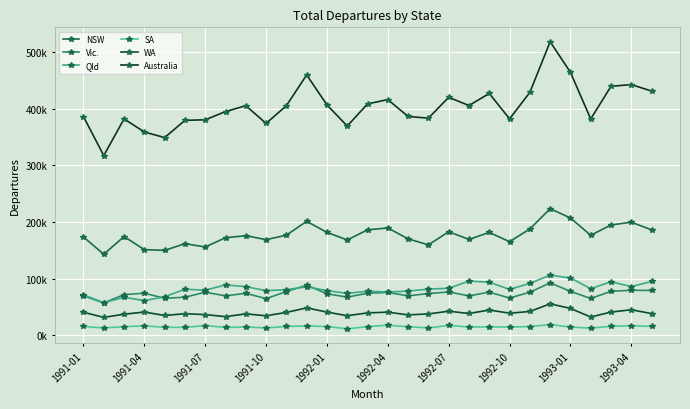

Does the chart have visible grid lines?

Yes